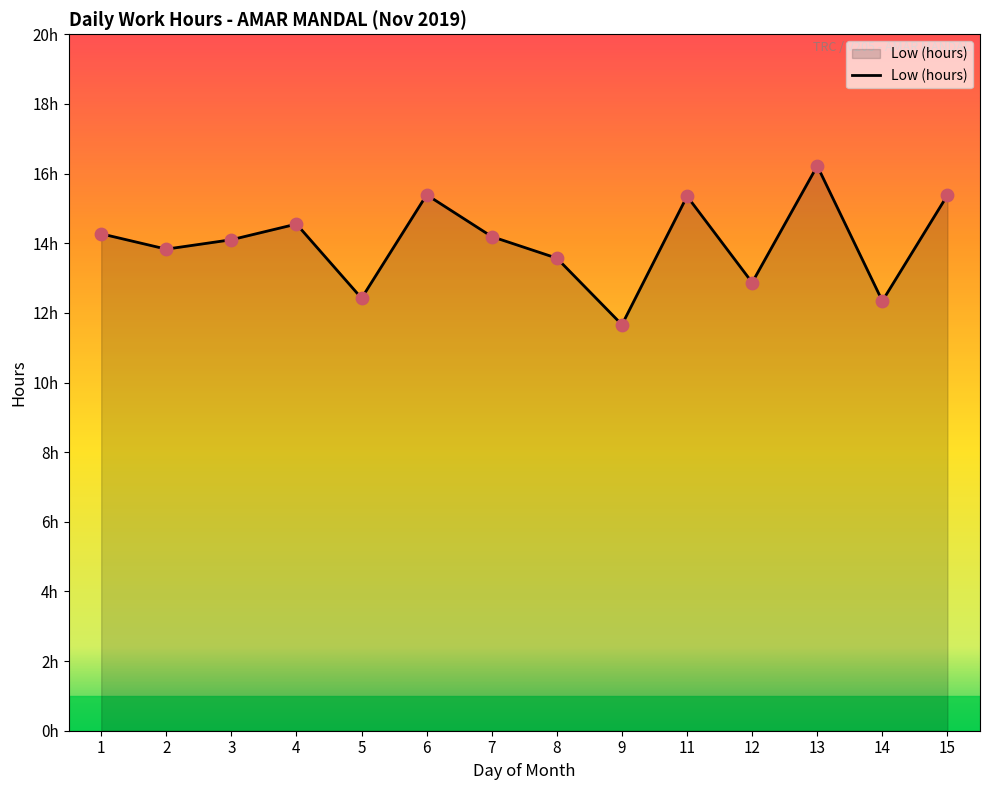

Which has a higher value, 8 or 6?

6